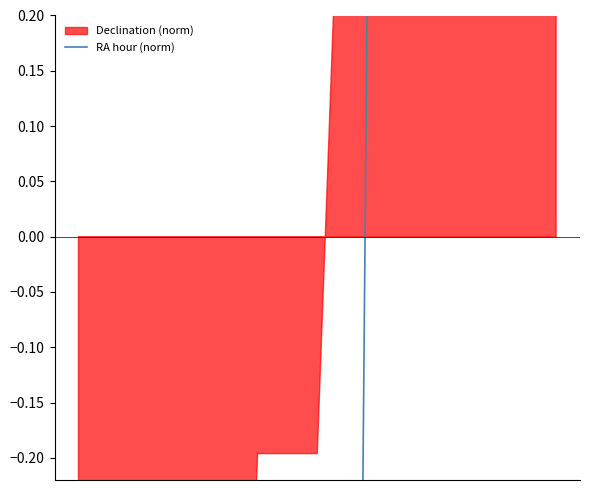

What is the minimum value shown in the chart?

-0.8